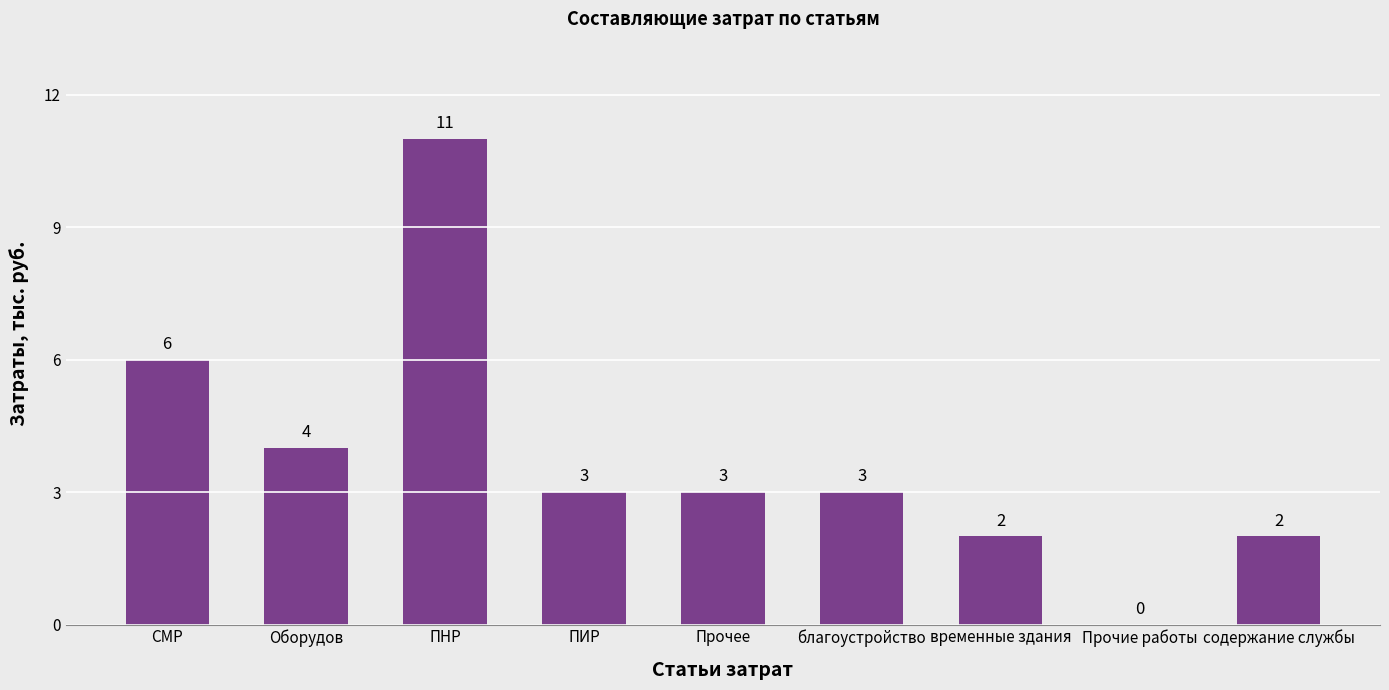

How many distinct data groups are displayed?

1